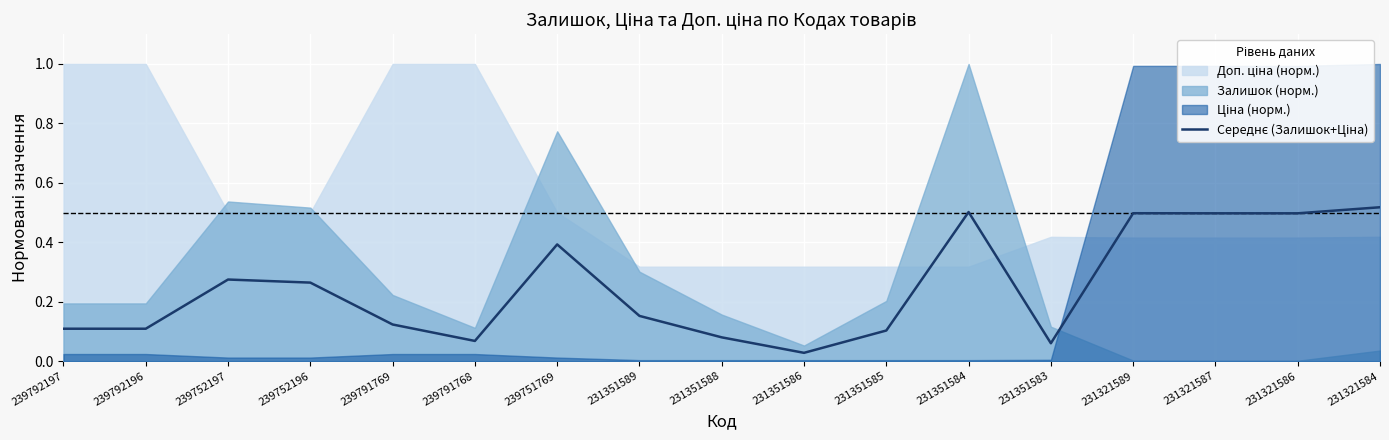

Reading left to right, list all the values displayed in this chart.

0.1	0.1	0.3	0.3	0.1	0.1	0.4	0.2	0.1	0.0	0.1	0.5	0.1	0.5	0.5	0.5	0.5